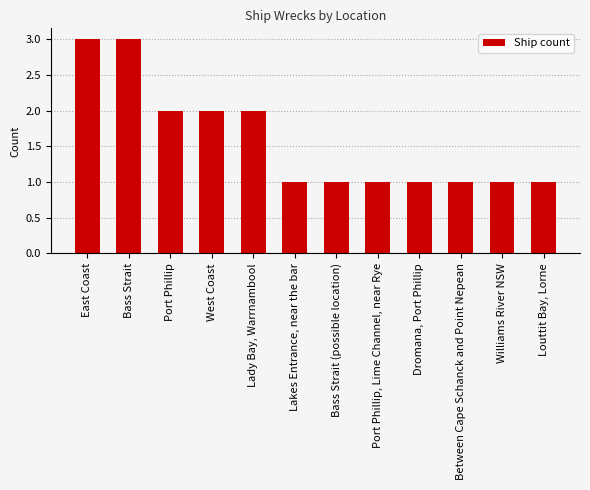

What is the label of the 6th bar from the left?

Lakes Entrance, near the bar